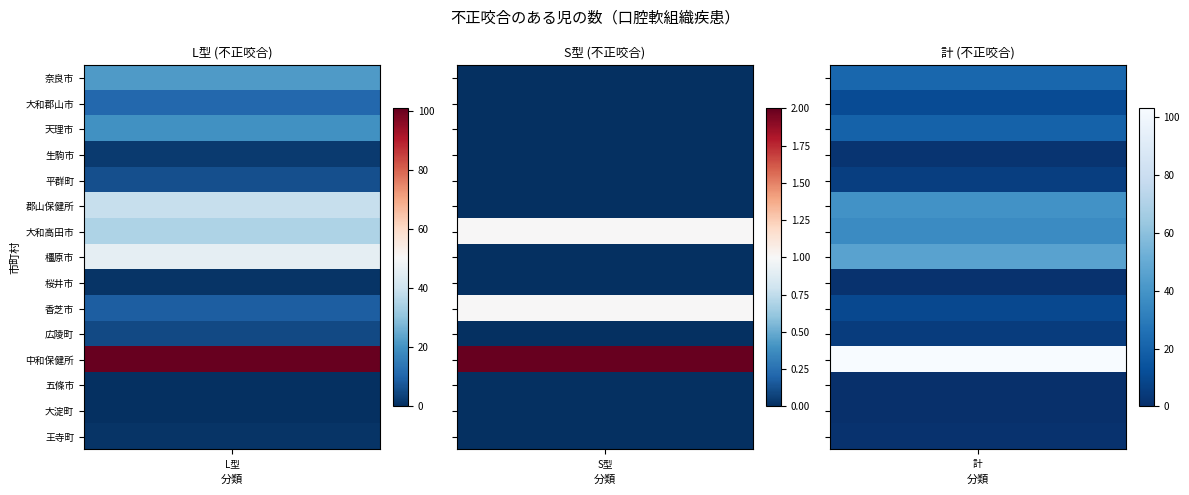

At which label does 大和高田市 reach its minimum?

1